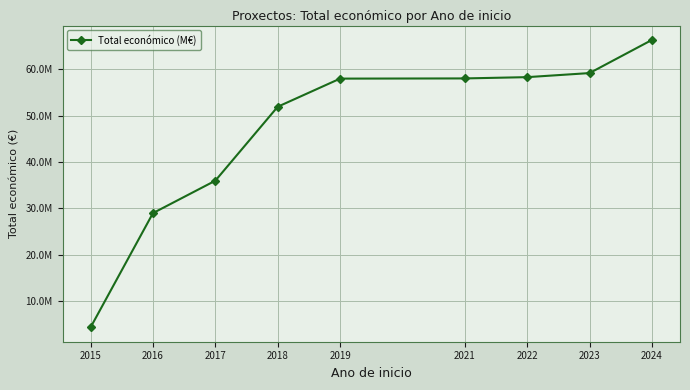

Between 2015 and 2023, which is larger?

2023